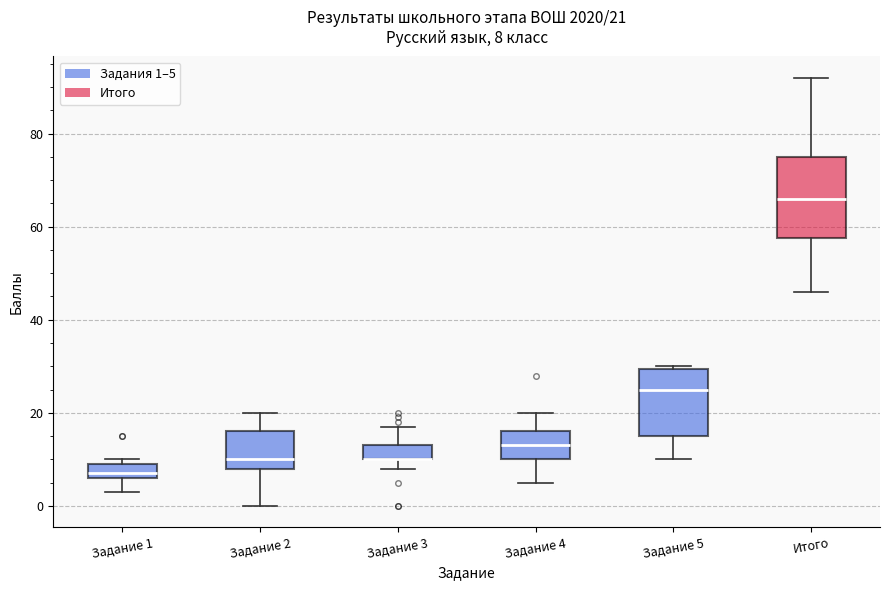

Which box is the tallest, from its lower edge to its upper edge?

Итого